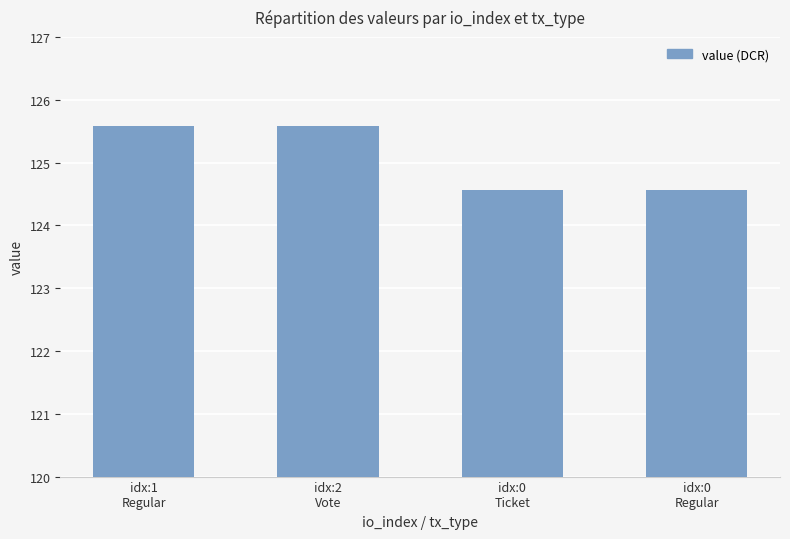

What is the average value?

125.1